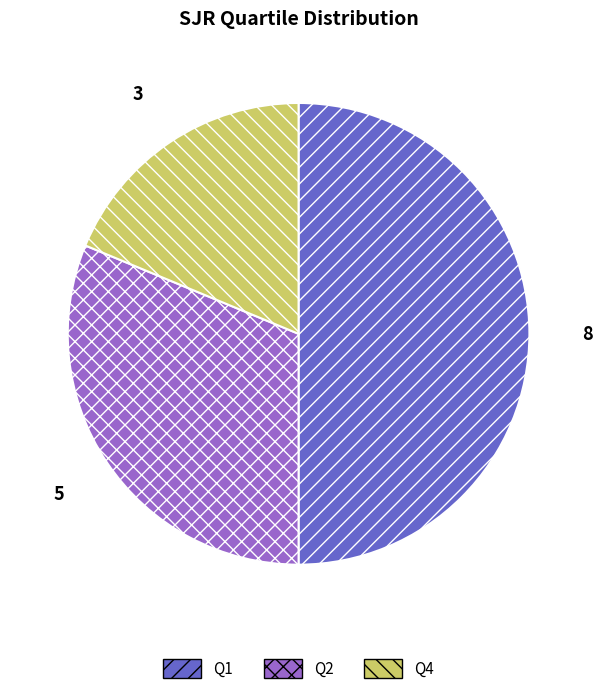

Approximately how many times larger is the value at Q4 compared to Q2?

0.6